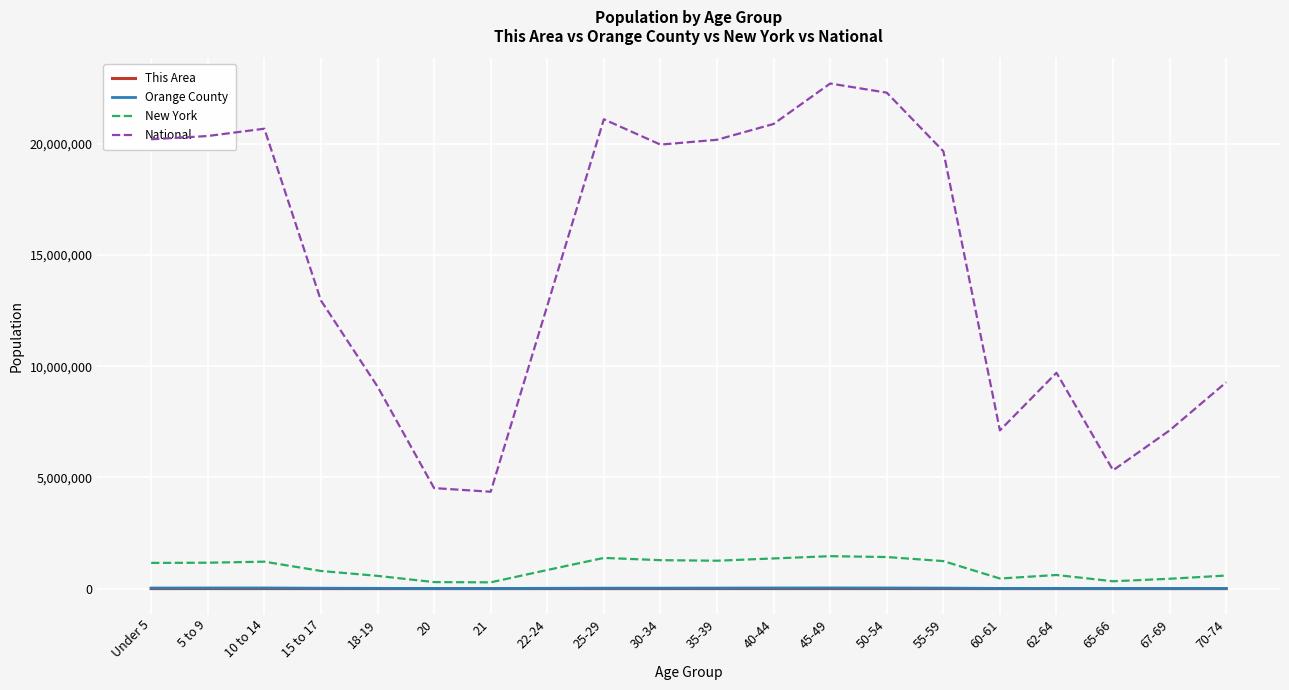

True or false: National and This Area intersect in this chart.

False